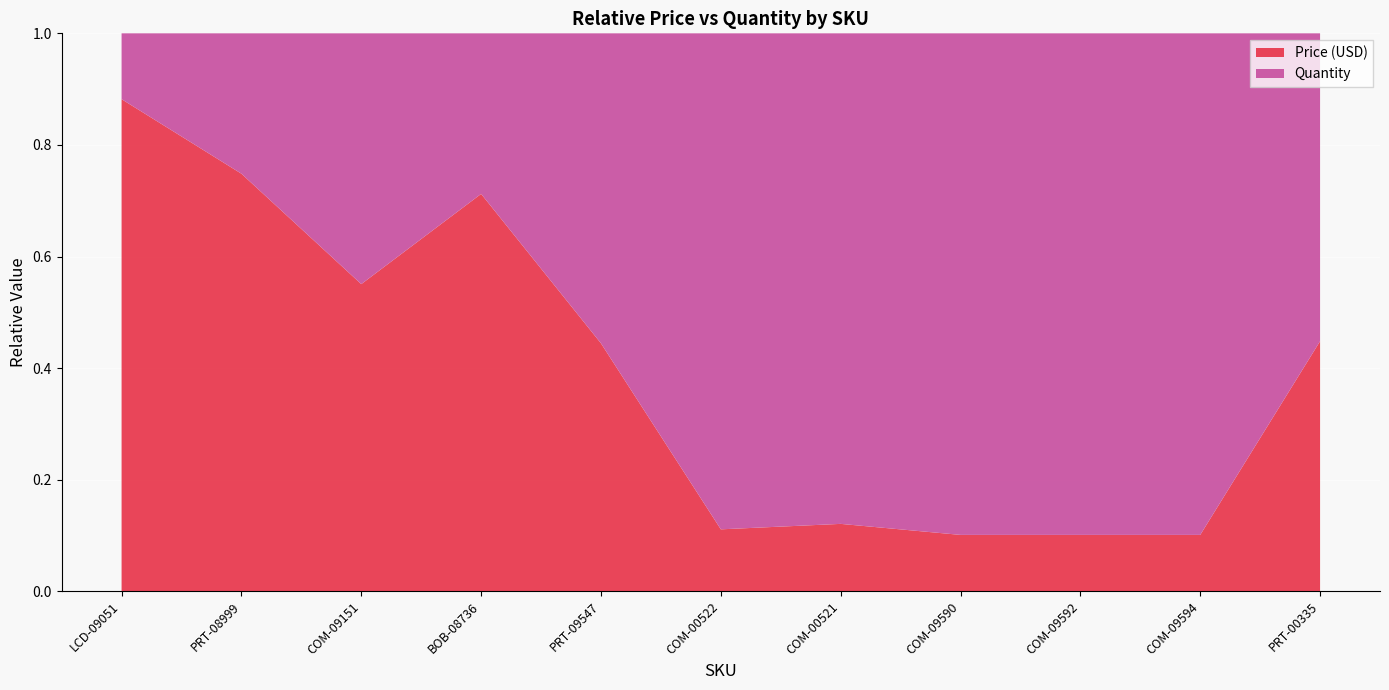

Reading left to right, what are all the values shown in this chart?

Price (USD): 14.9	6.0	2.5	5.0	1.6	0.5	0.6	0.5	0.5	0.5	3.2
Quantity: 2.0	2.0	2.0	2.0	2.0	4.0	4.0	4.0	4.0	4.0	4.0